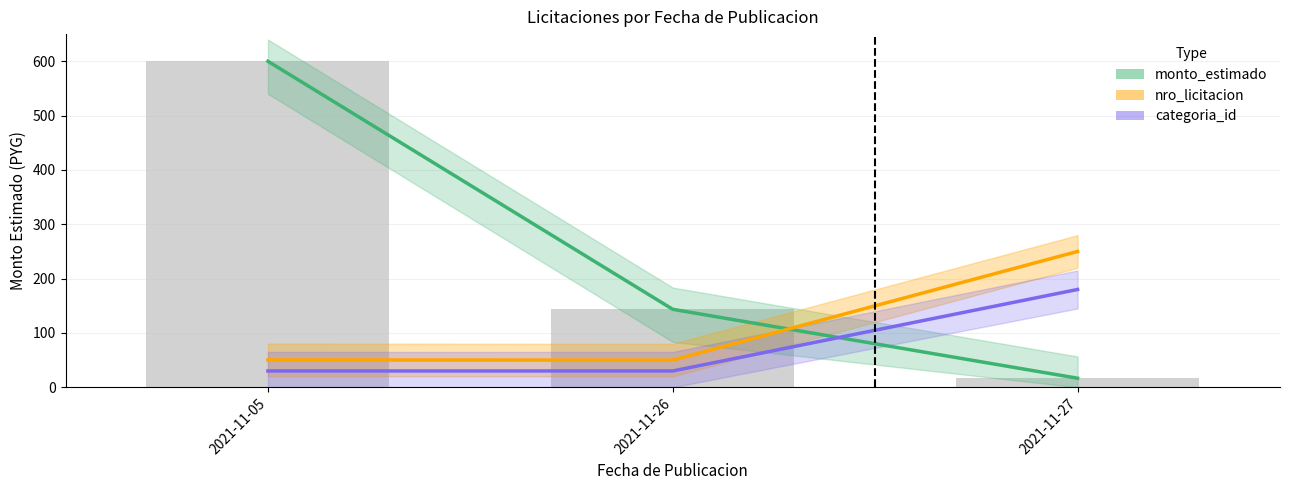

Which series changed the most between 2021-11-05 and 2021-11-26?

monto_estimado